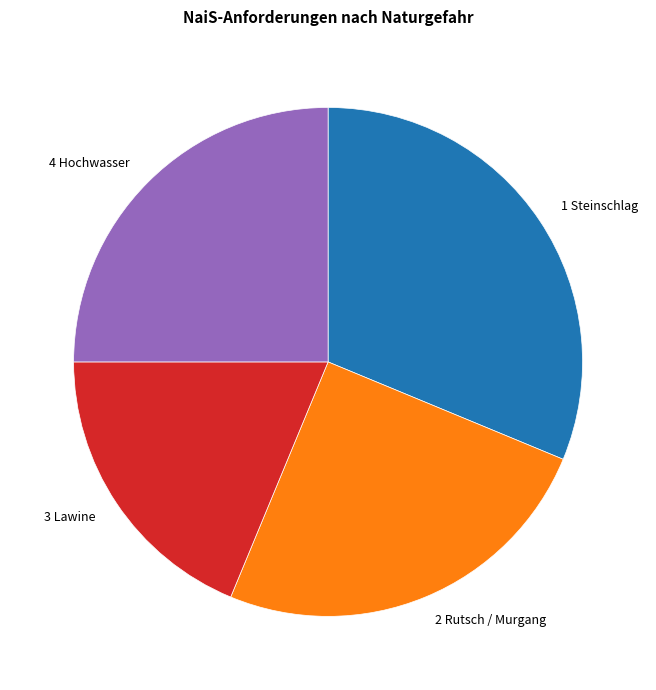

How many segments does this pie chart have?

4